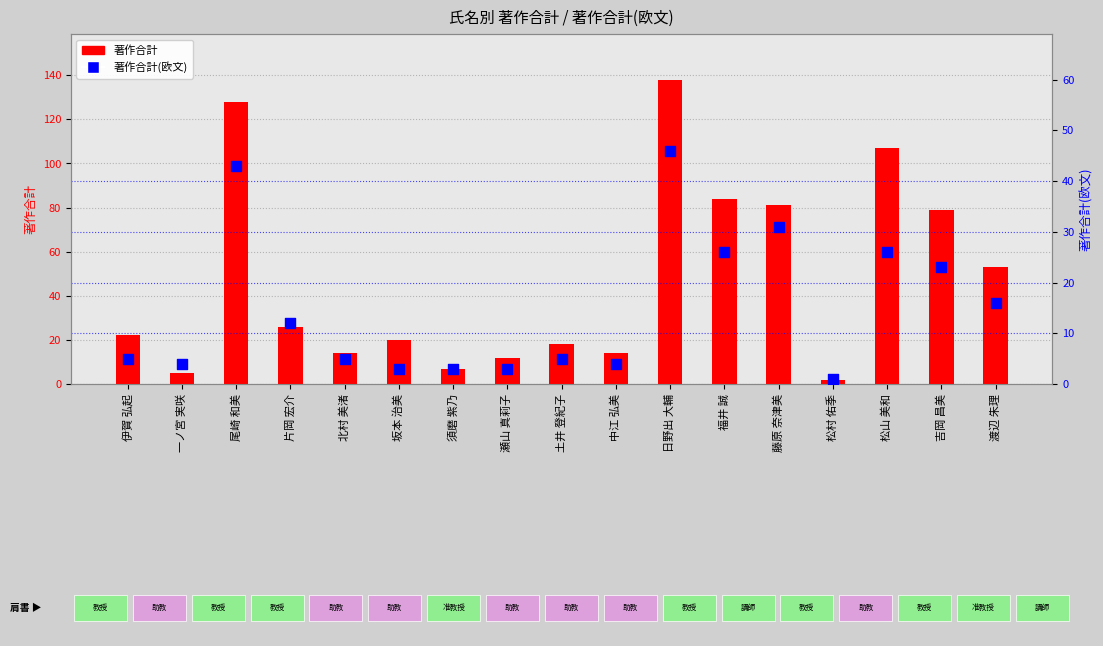

Which series contains the highest Y value?

著作合計